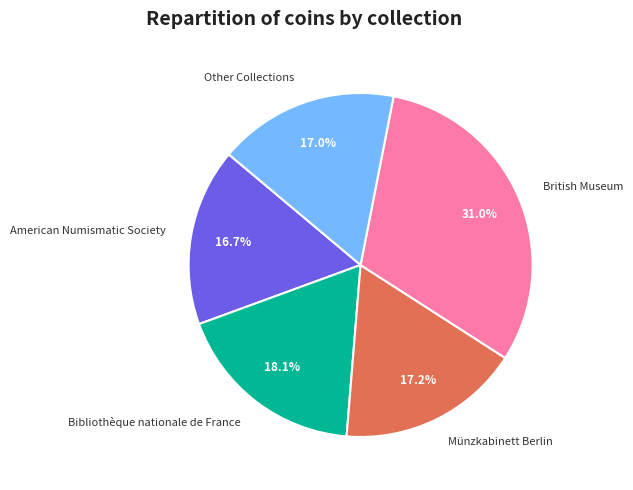

Does any single category account for the majority?

No